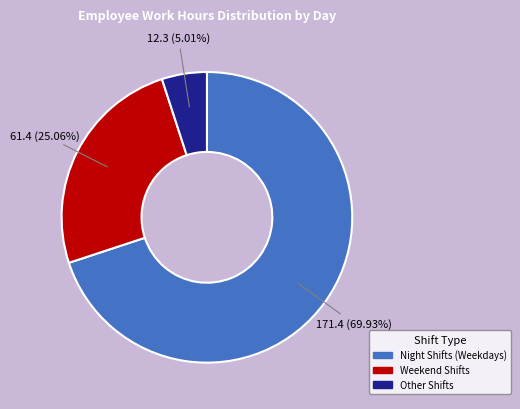

Is there any slice that represents more than half of the pie?

Yes